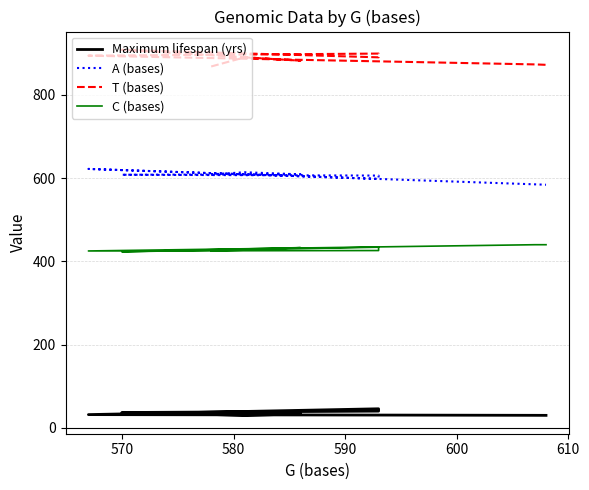

Does the chart display data point markers on the line(s)?

No